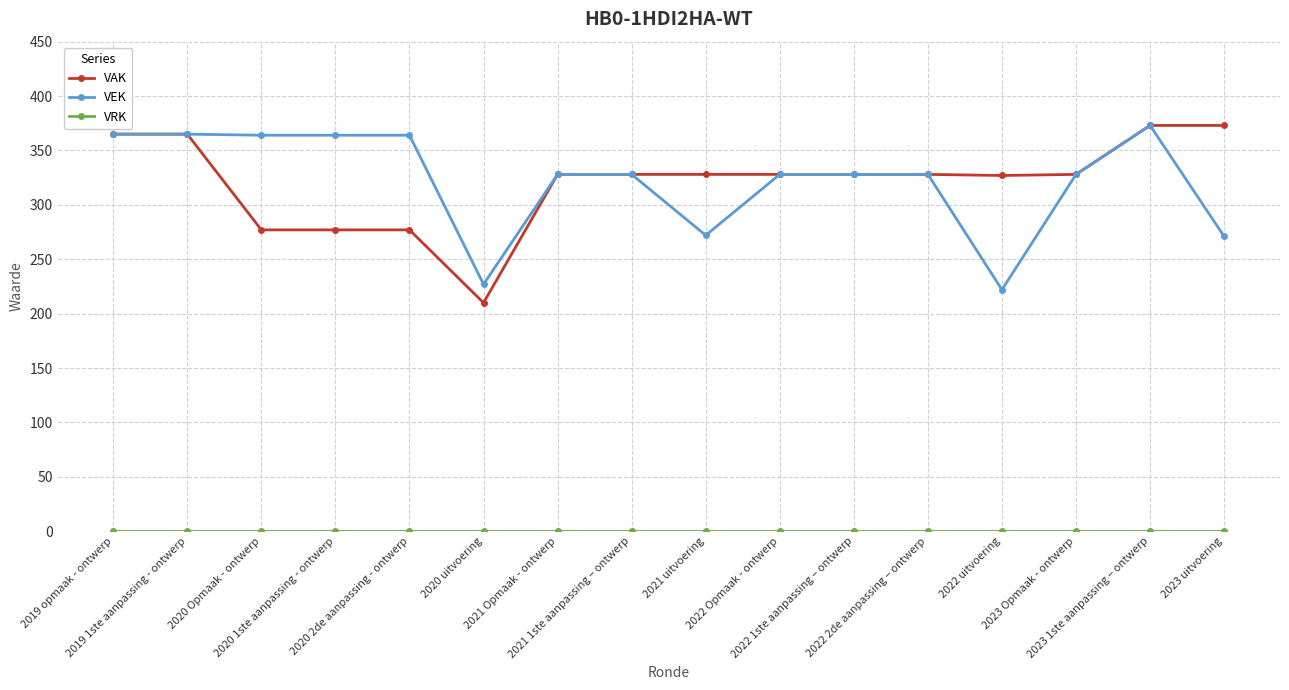

True or false: VEK has more than 0 points higher than both neighbors.

True